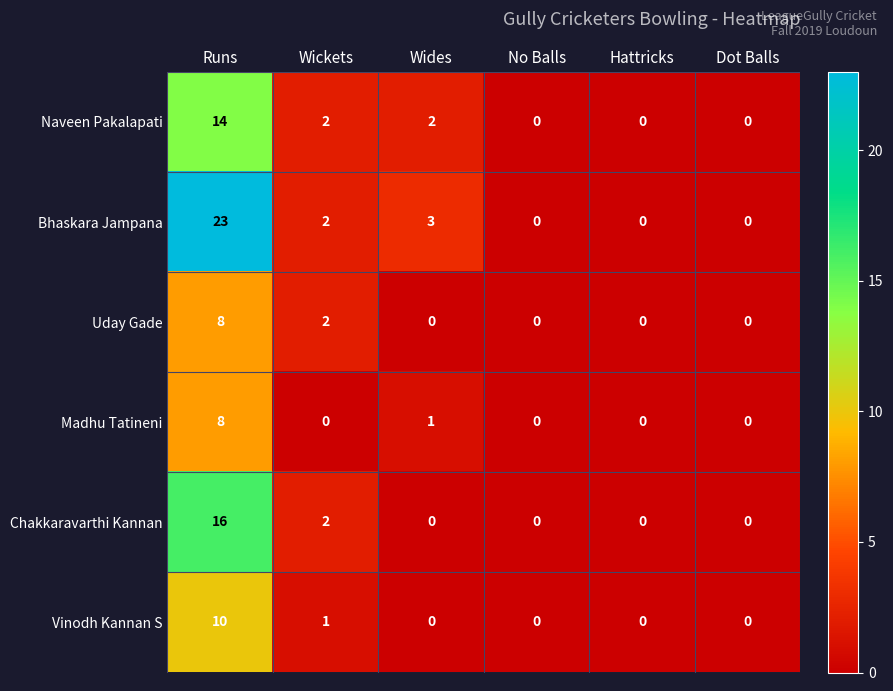

What is the sum of all Uday Gade values?

10